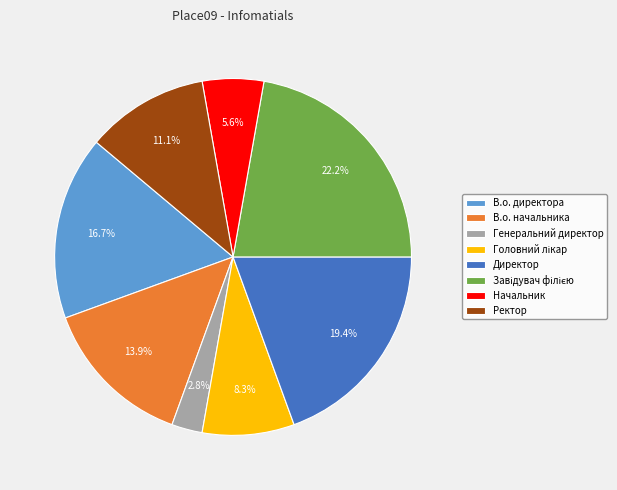

Combined, do В.о. начальника and В.о. директора account for over 50%?

No